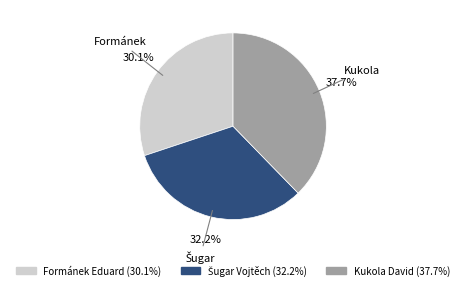

What is the total percentage of Kukola David and Formánek Eduard?

67.8%